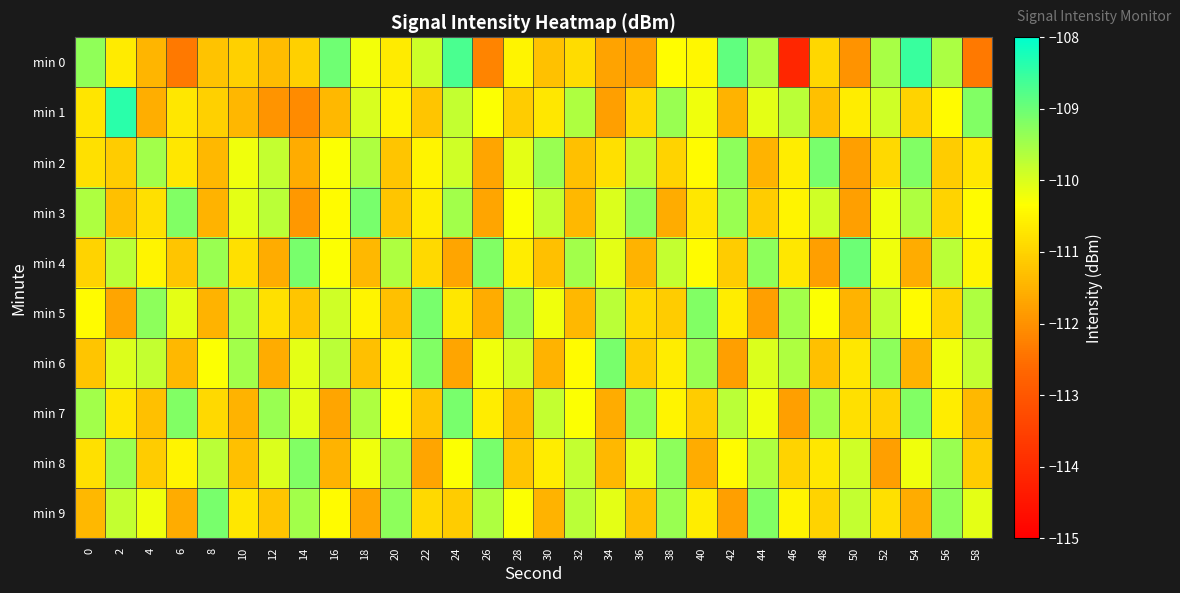

Rank the series by their maximum value, from highest to lowest.

min 1, min 0, min 4, min 2, min 3, min 5, min 6, min 7, min 8, min 9